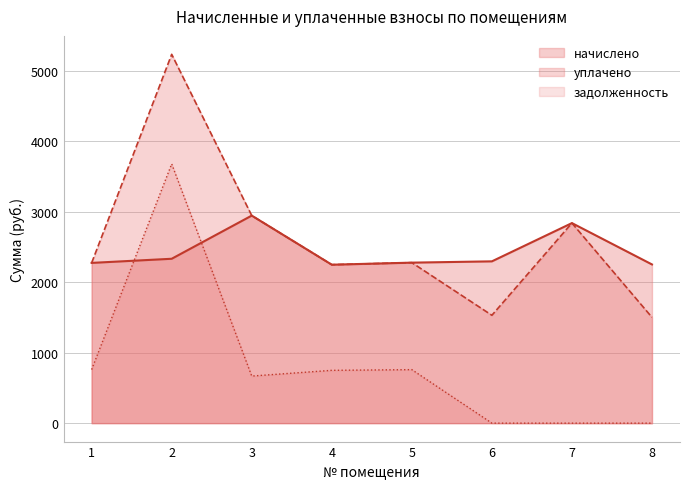

Which category has the highest value across all series?

2